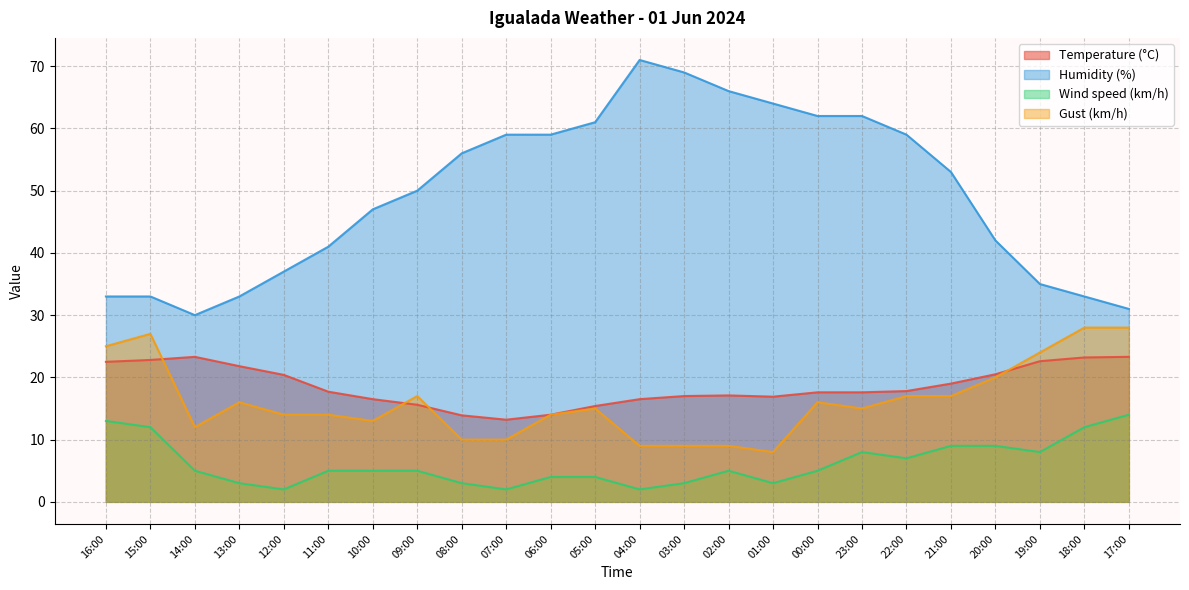

How many interior local peaks does the Temperature (°C) series have?

2